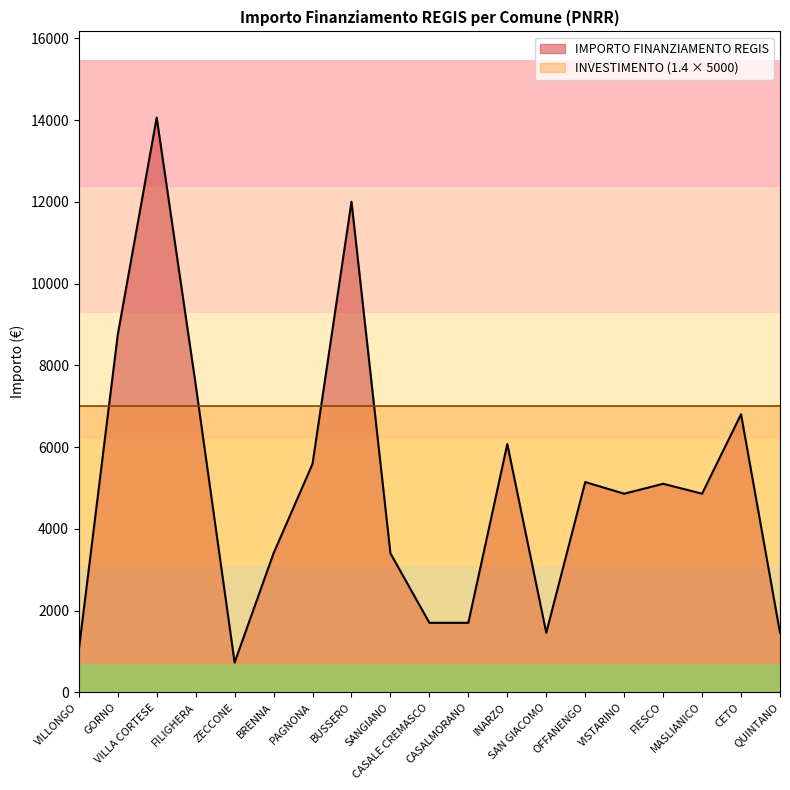

Reading left to right, transcribe all the data shown in this chart.

1029	8748	14063	7533	729	3402	5589	12005	3402	1701	1701	6075	1458	5145	4860	5103	4860	6804	1458